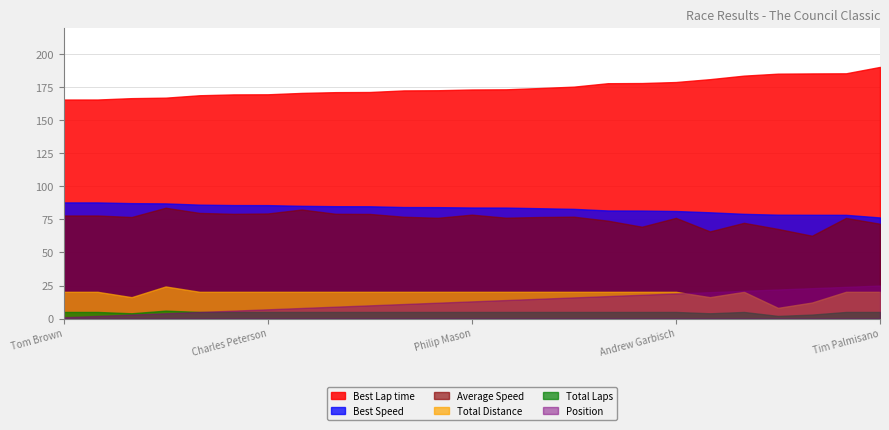

What is the sum of the Average Speed values at Allan Braatz and Fergal O'Shea?

149.3